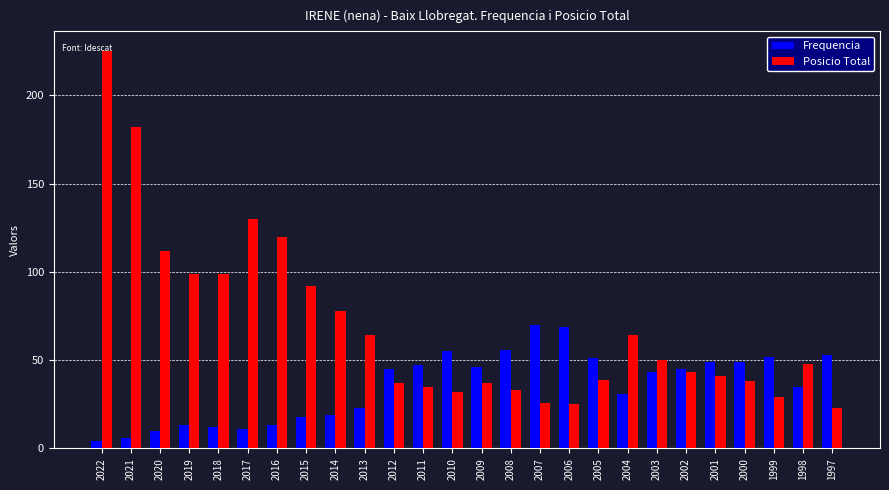

Which series changed the most between 2019 and 2017?

Posicio Total